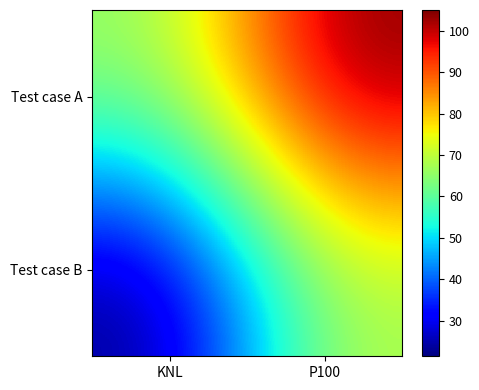

At how many categories does at least one series exceed 48?

2